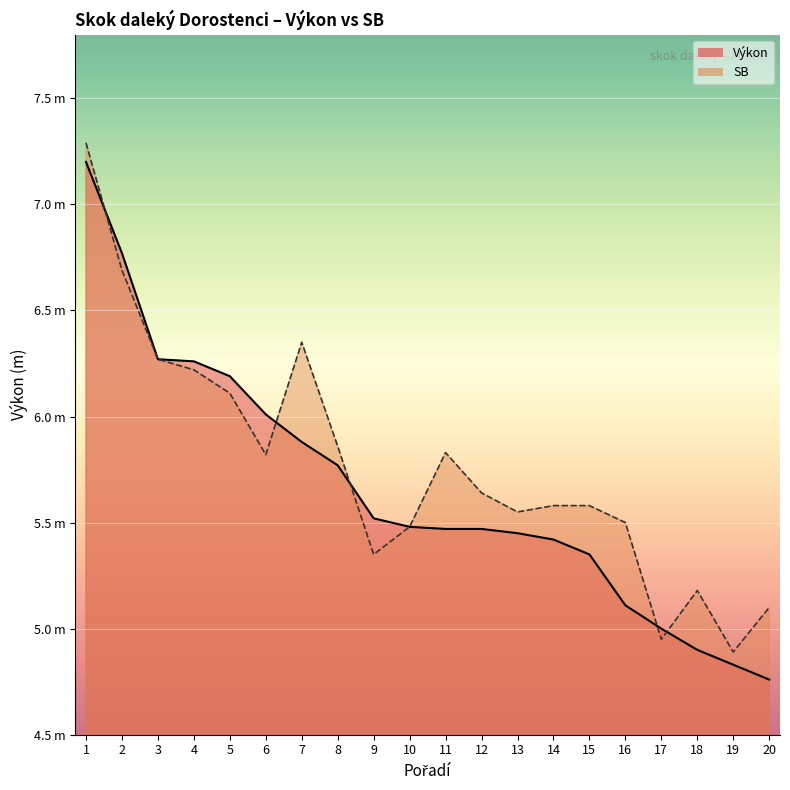

Which series has the largest total across all categories?

SB